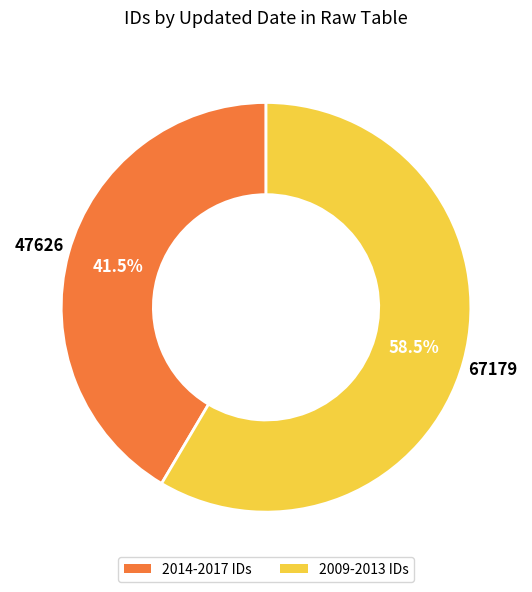

Is there any slice that represents more than half of the pie?

Yes